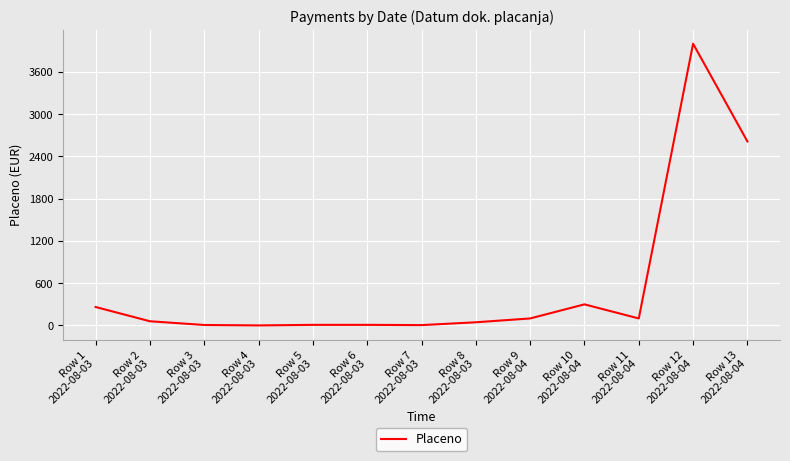

Does the chart display data point markers on the line(s)?

No